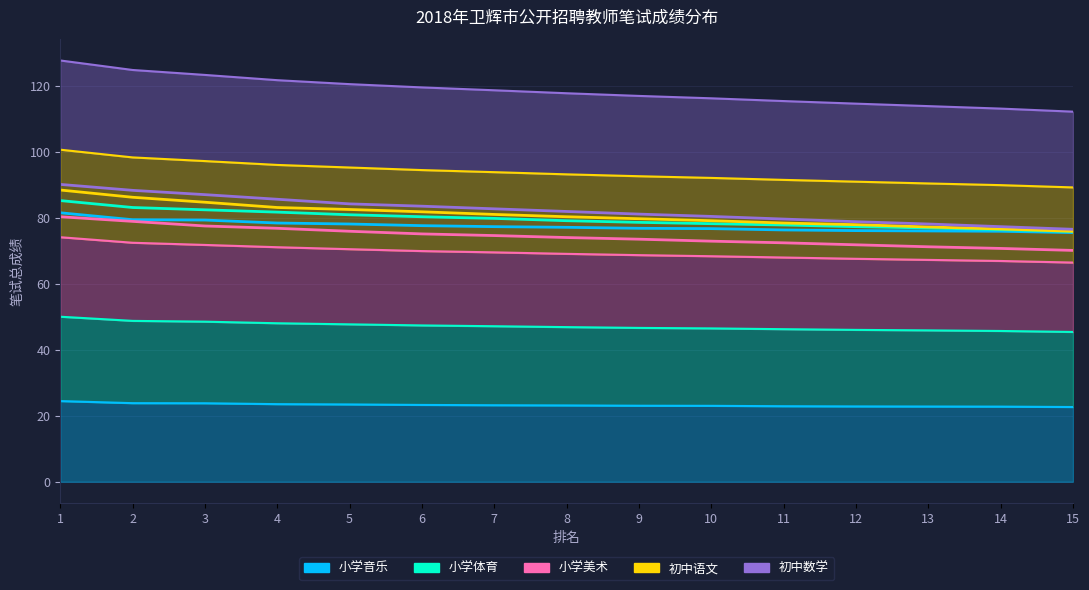

True or false: 小学美术 and 小学音乐 intersect in this chart.

False